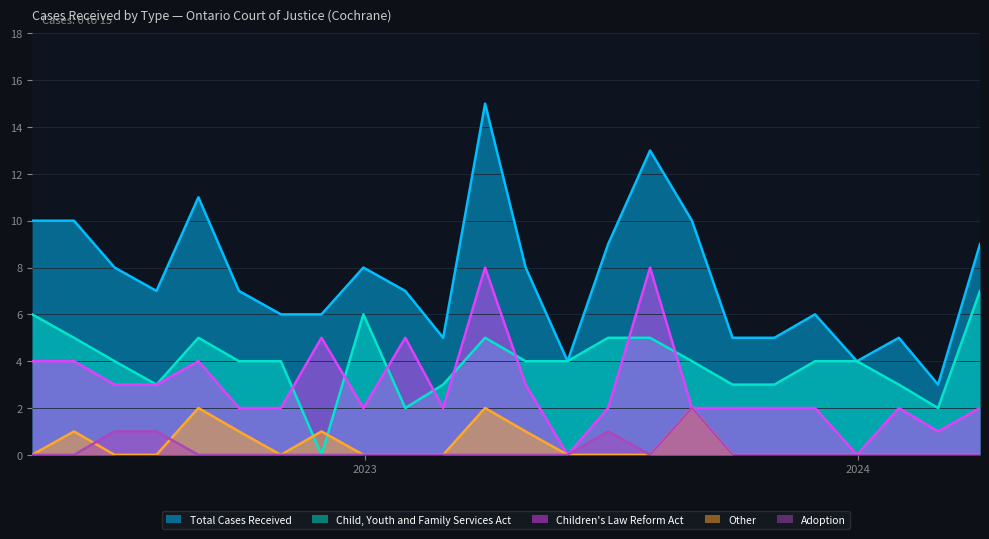

What is the value of the Total Cases Received point at the 21st from the left?

4